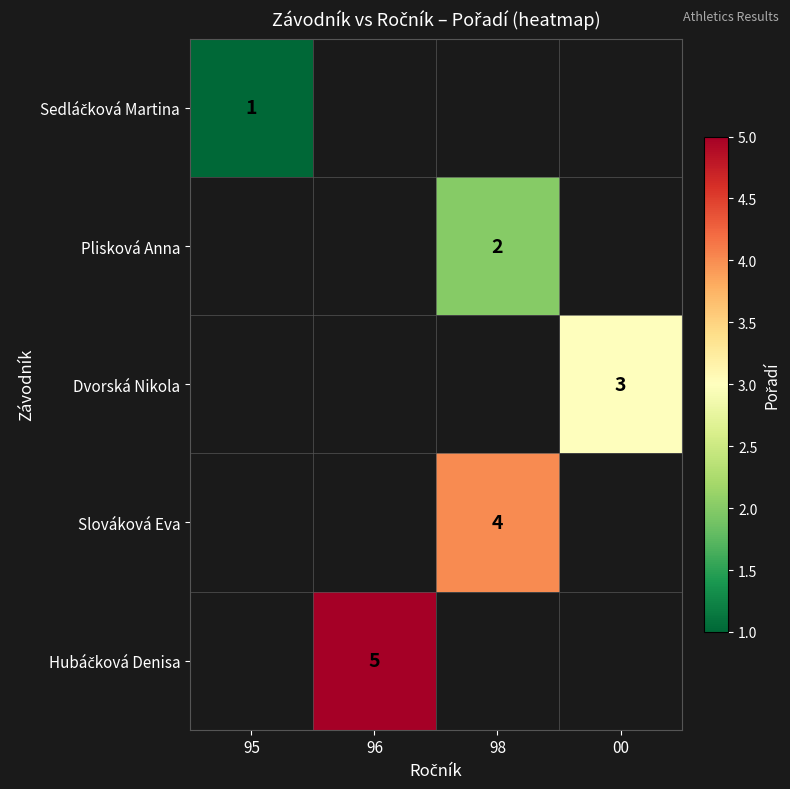

Which label corresponds to the smallest value in the chart?

95